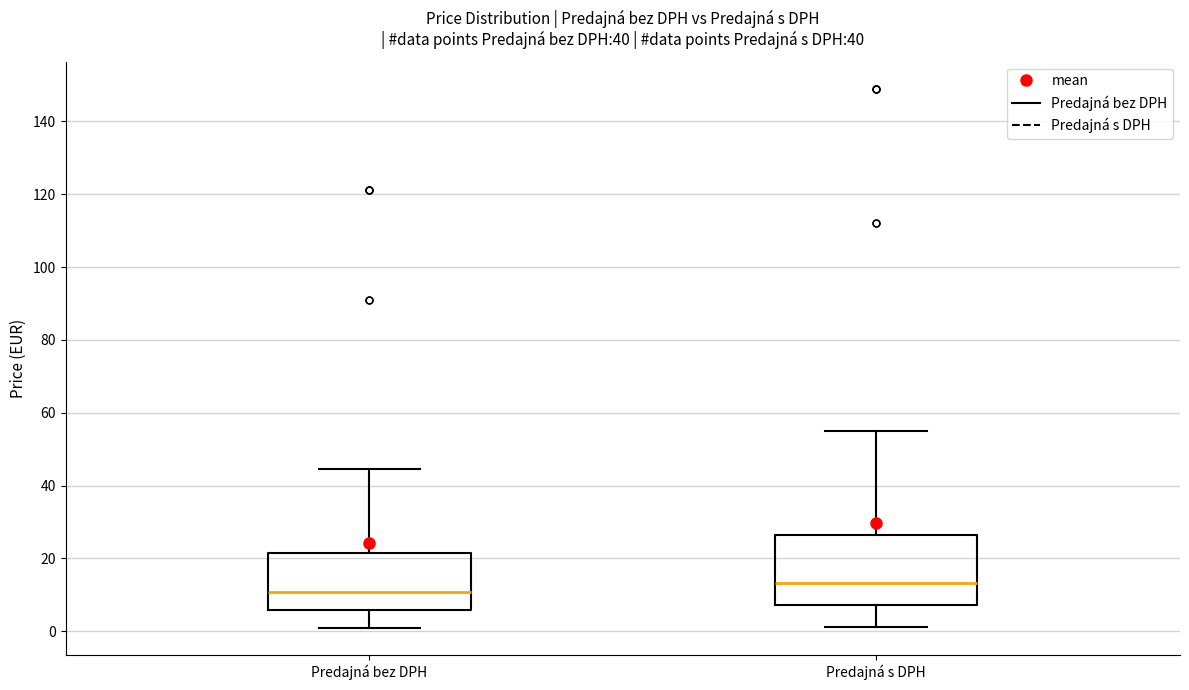

Where does the median line of the box for Predajná bez DPH sit on the y-axis? The values are not printed on the chart, so give them approximately, as read against the axis.

10